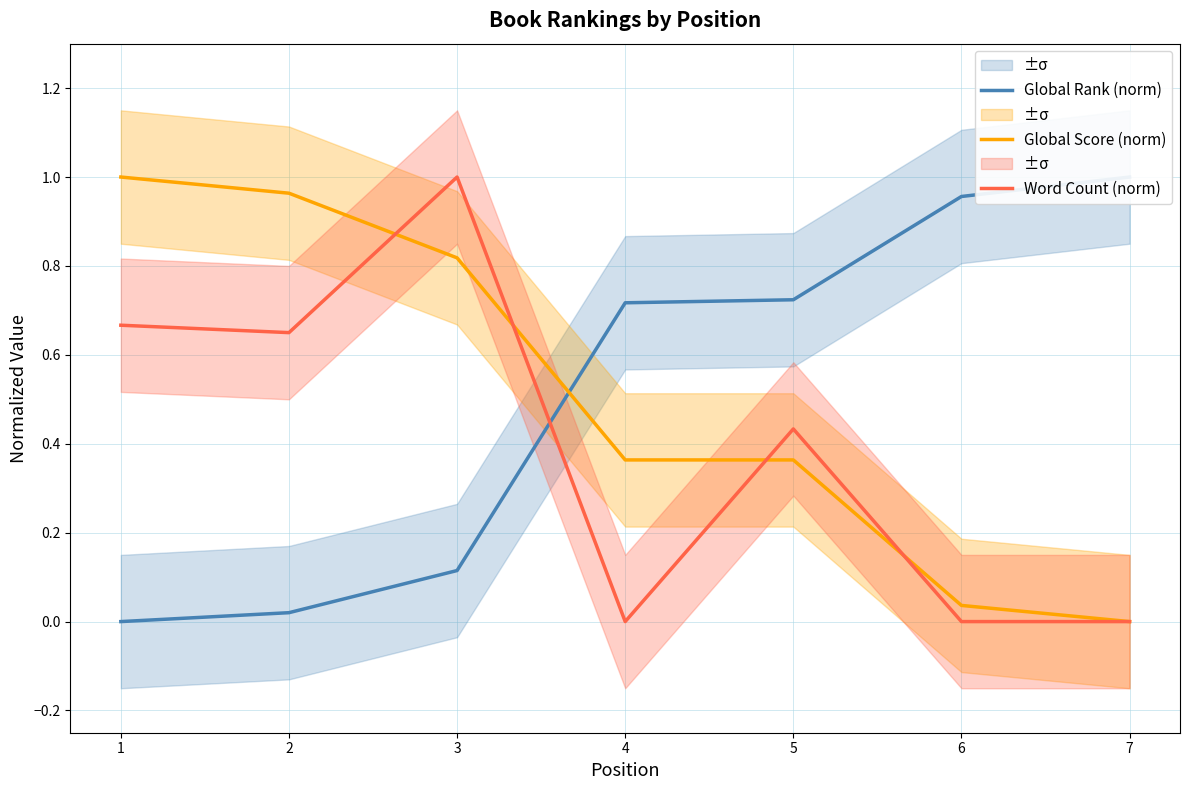

What are all the series names shown in the legend?

Global Rank (norm), Global Score (norm), Word Count (norm)